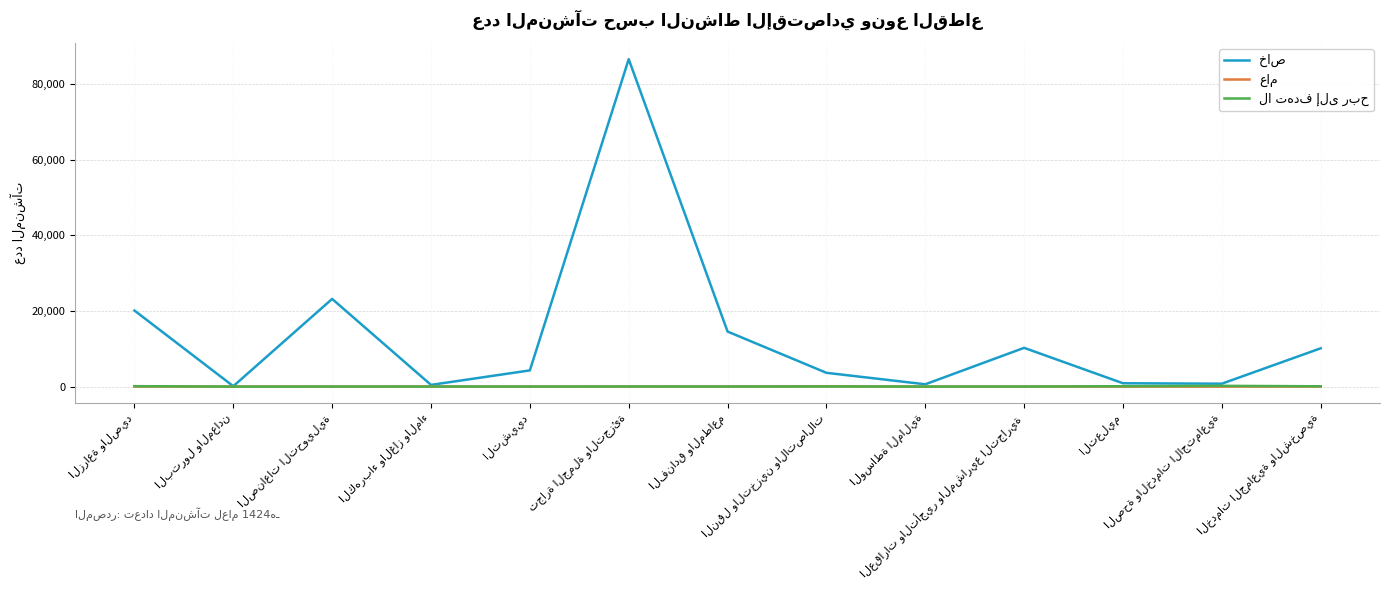

What is the greatest value displayed?

86633